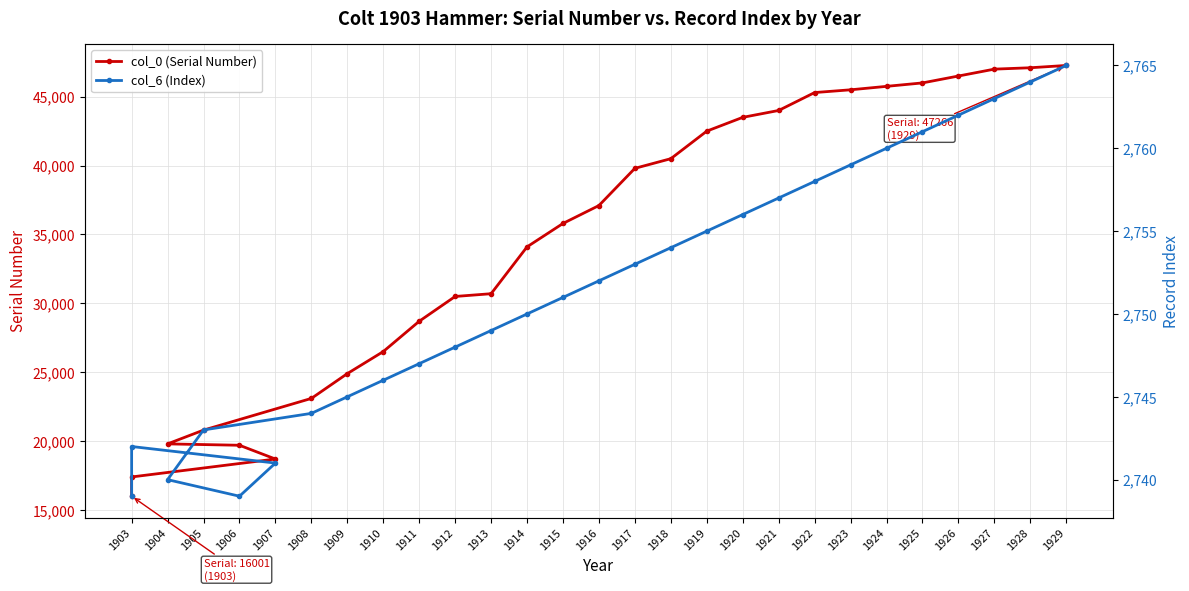

Rank the series at 1921 from highest to lowest value.

col_0 (Serial Number), col_6 (Index)